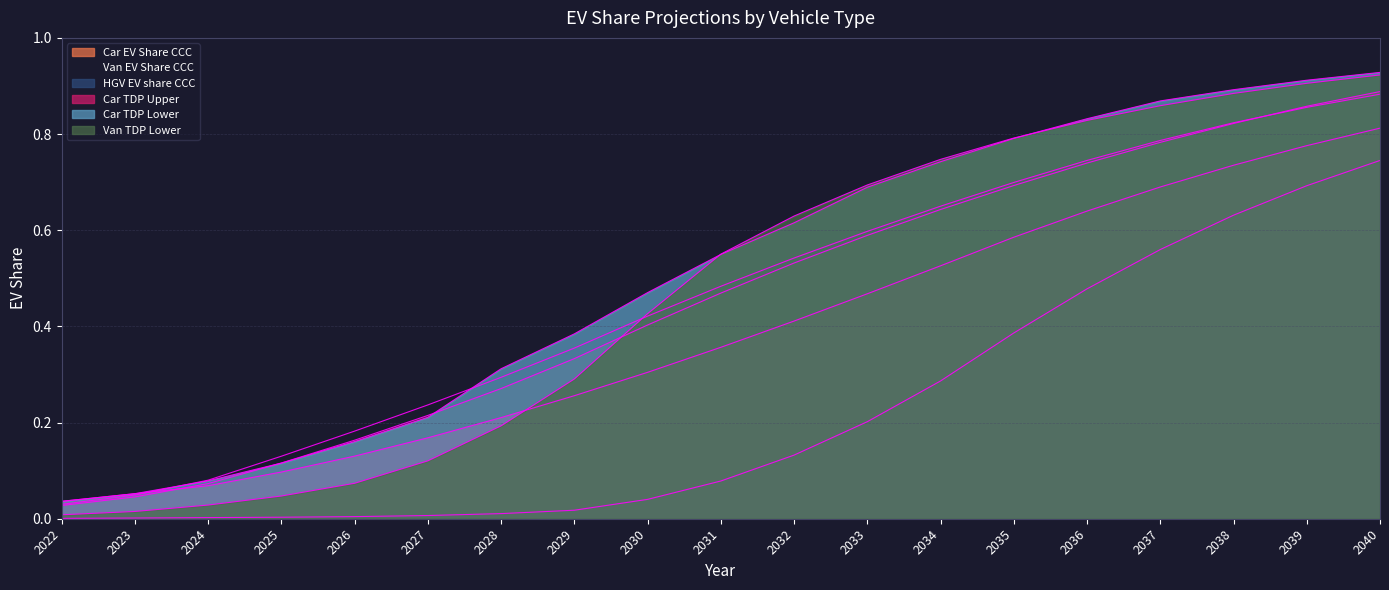

What is the value of the Car TDP Upper point at the 7th from the left?

0.2